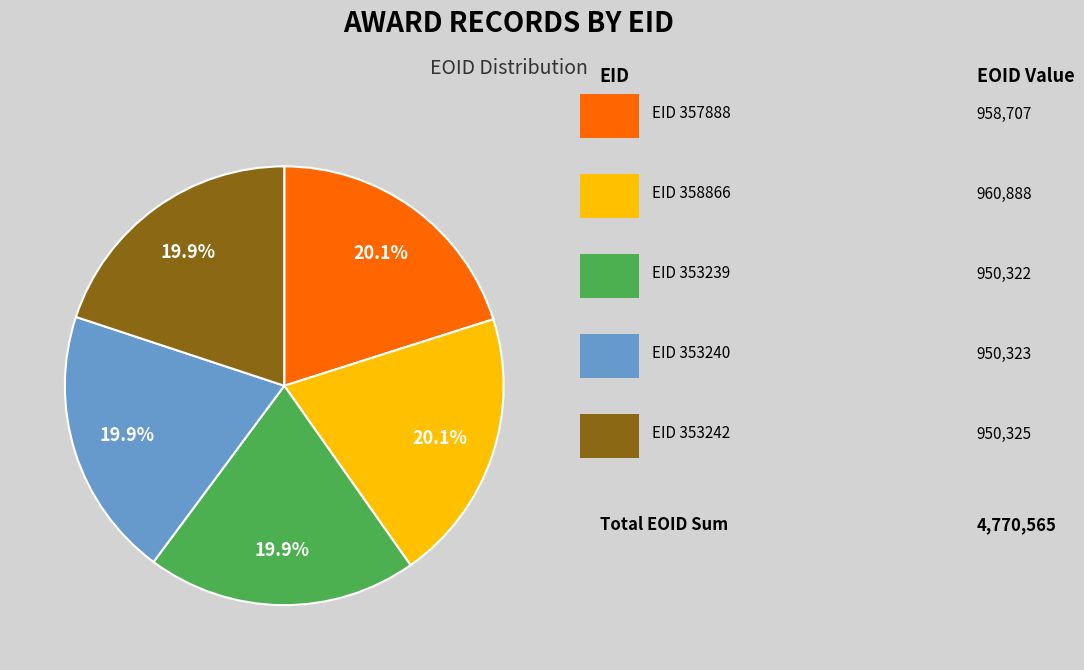

Is there any slice that represents more than half of the pie?

No